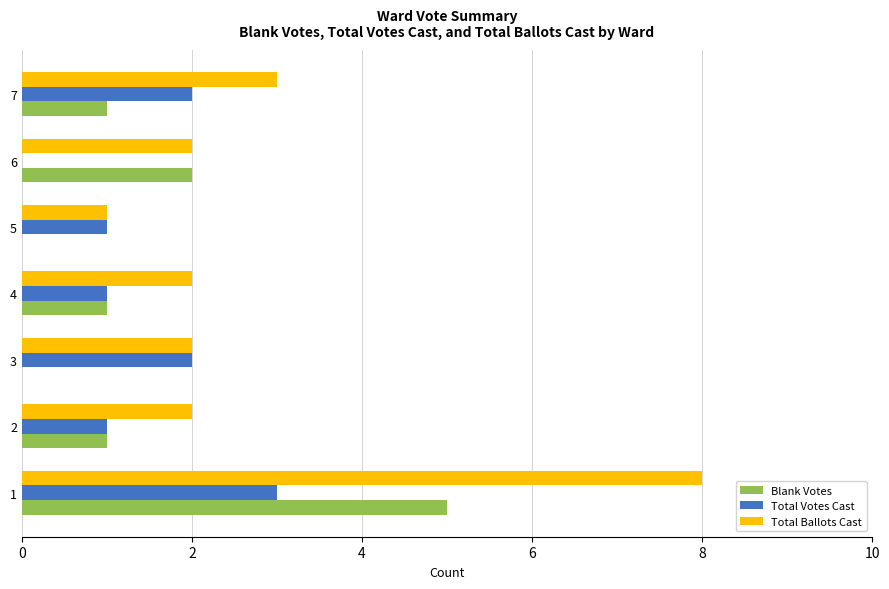

Which series changed the most between 5 and 7?

Total Ballots Cast